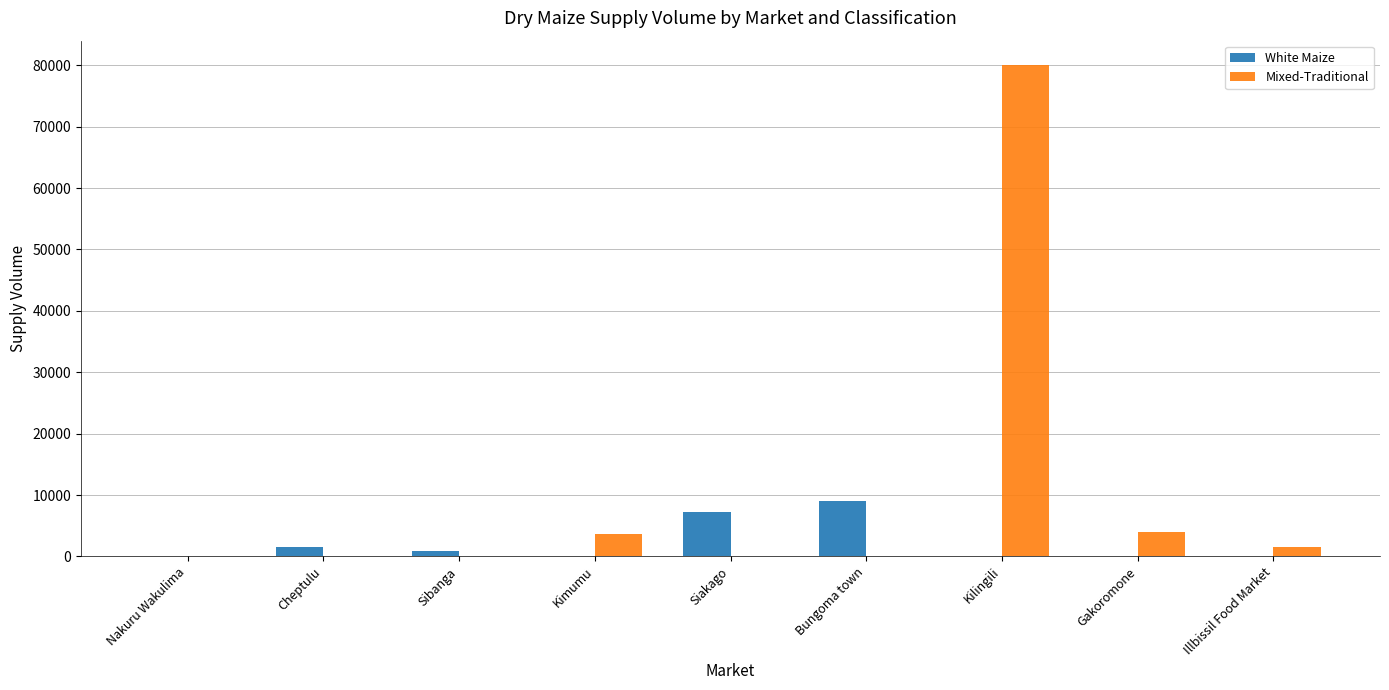

What are all the series names shown in the legend?

White Maize, Mixed-Traditional